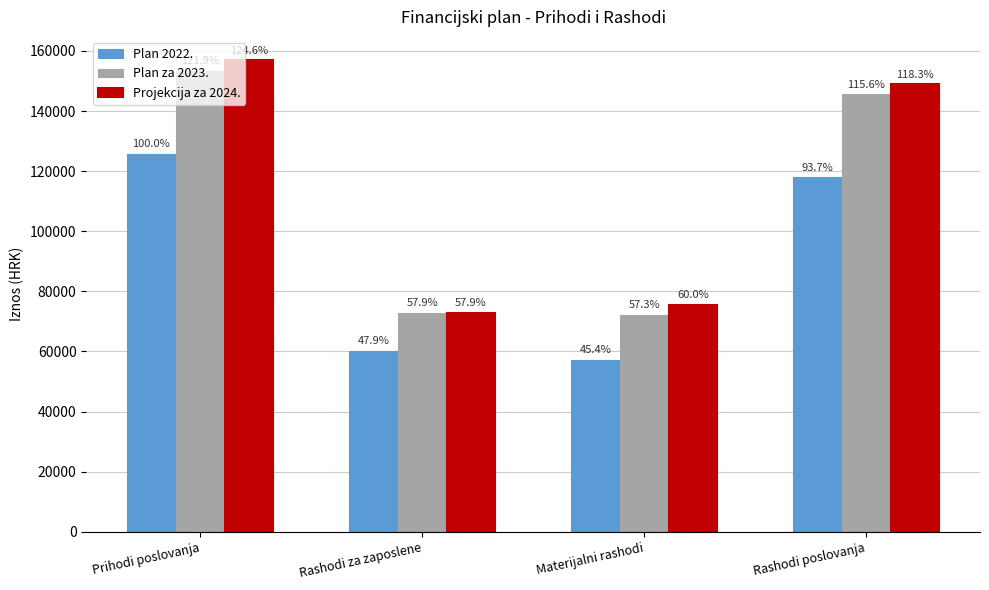

What is the label of the 3rd bar from the right?

Rashodi za zaposlene